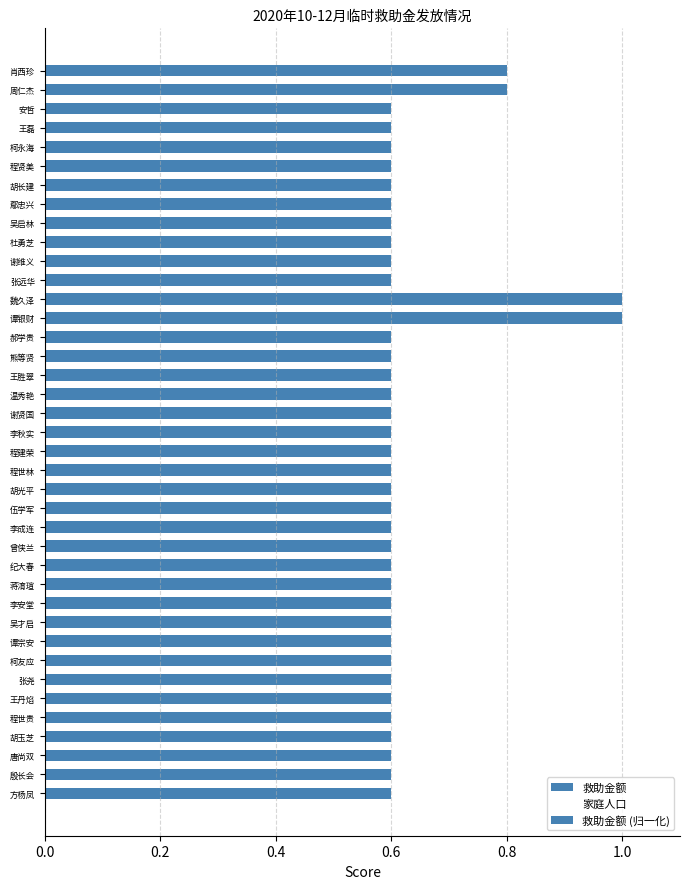

What position from the left is 王丹焰?

6